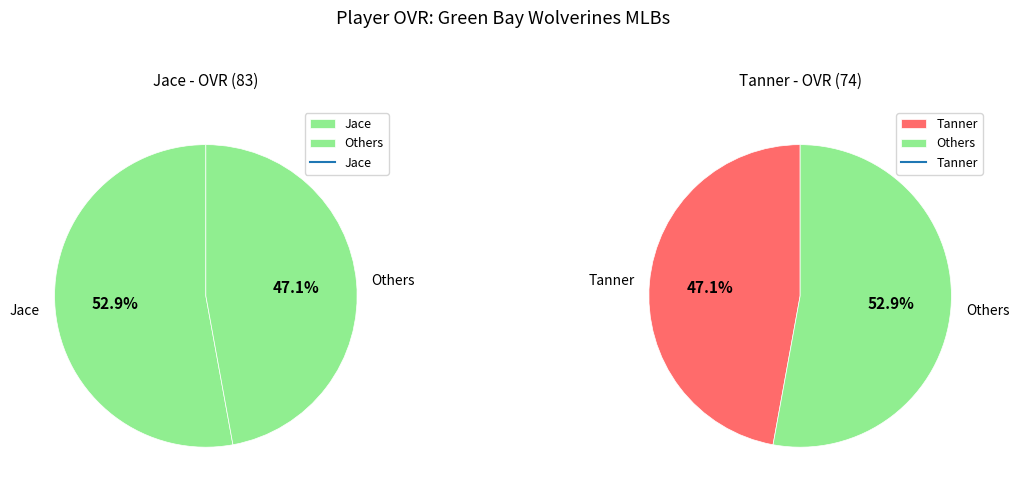

How many segments does this pie chart have?

2